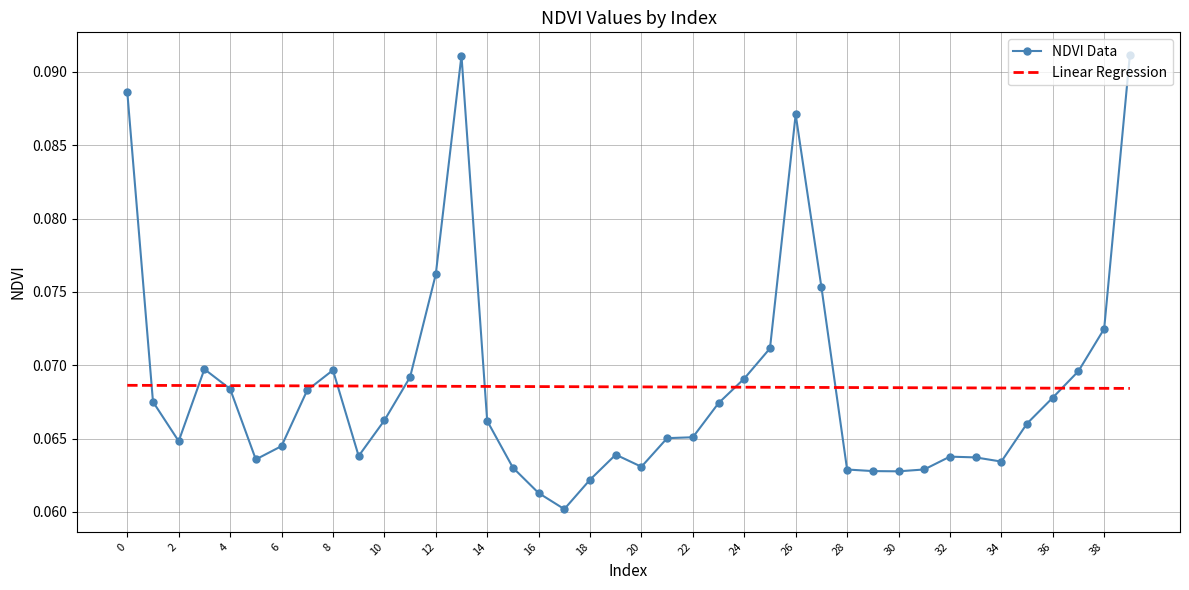

Which series has the largest range (max minus min)?

NDVI Data